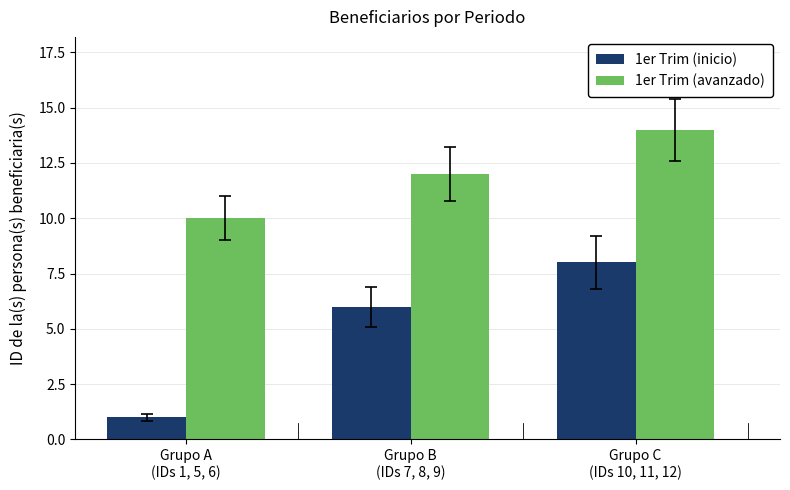

List the series in order of their peak value, highest first.

1er Trim (avanzado), 1er Trim (inicio)